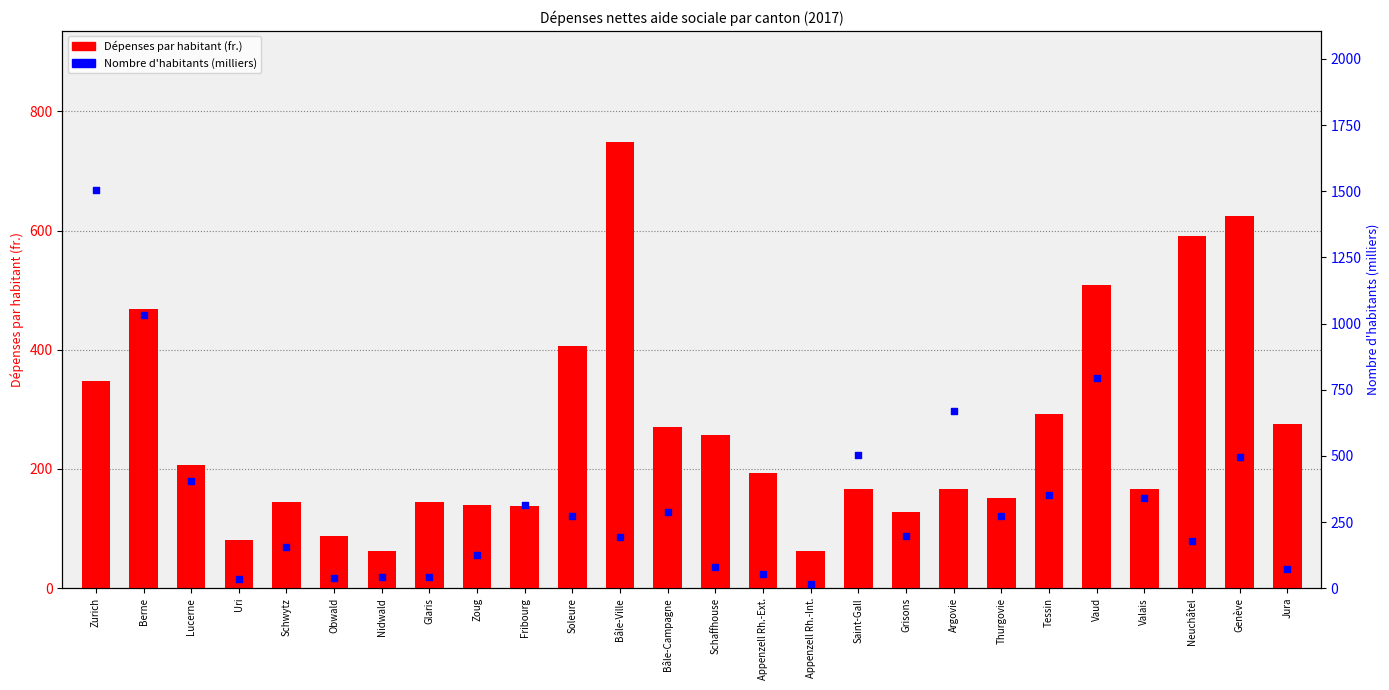

Which series contains the highest Y value?

Nombre d'habitants (milliers)